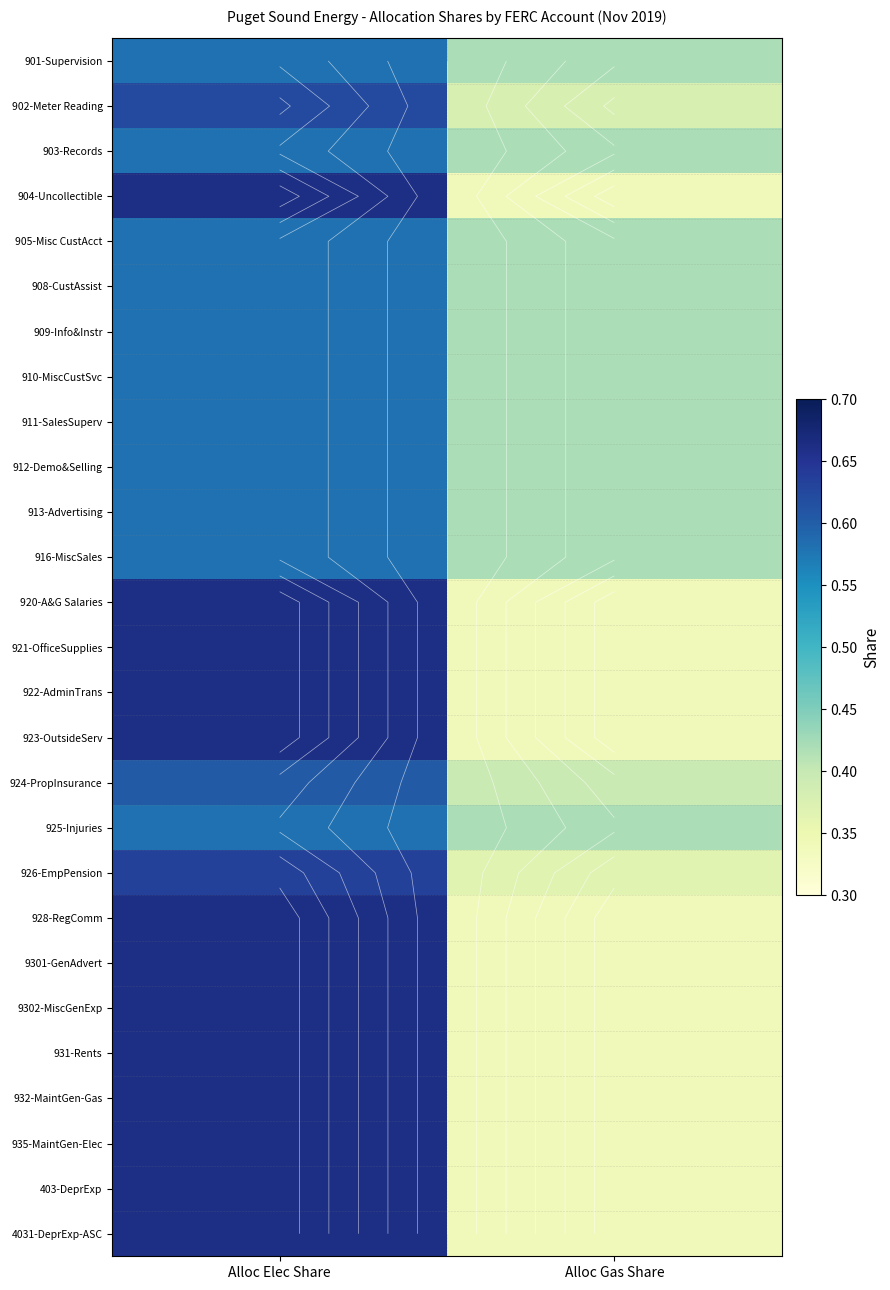

True or false: 913-Advertising has a value of 0.8 at Alloc Elec Share.

False